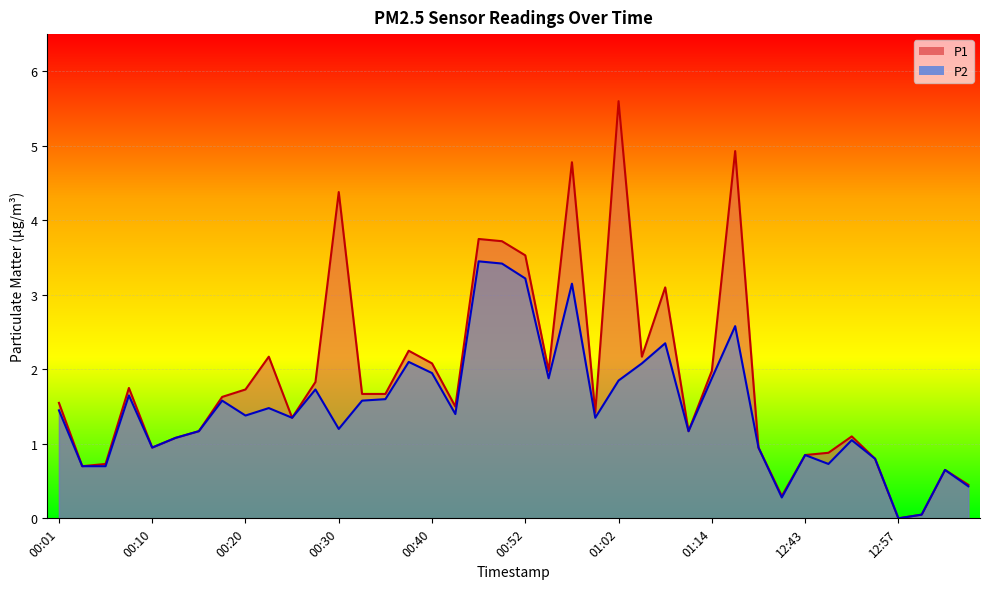

At which label is P1 closest to 2?

00:54